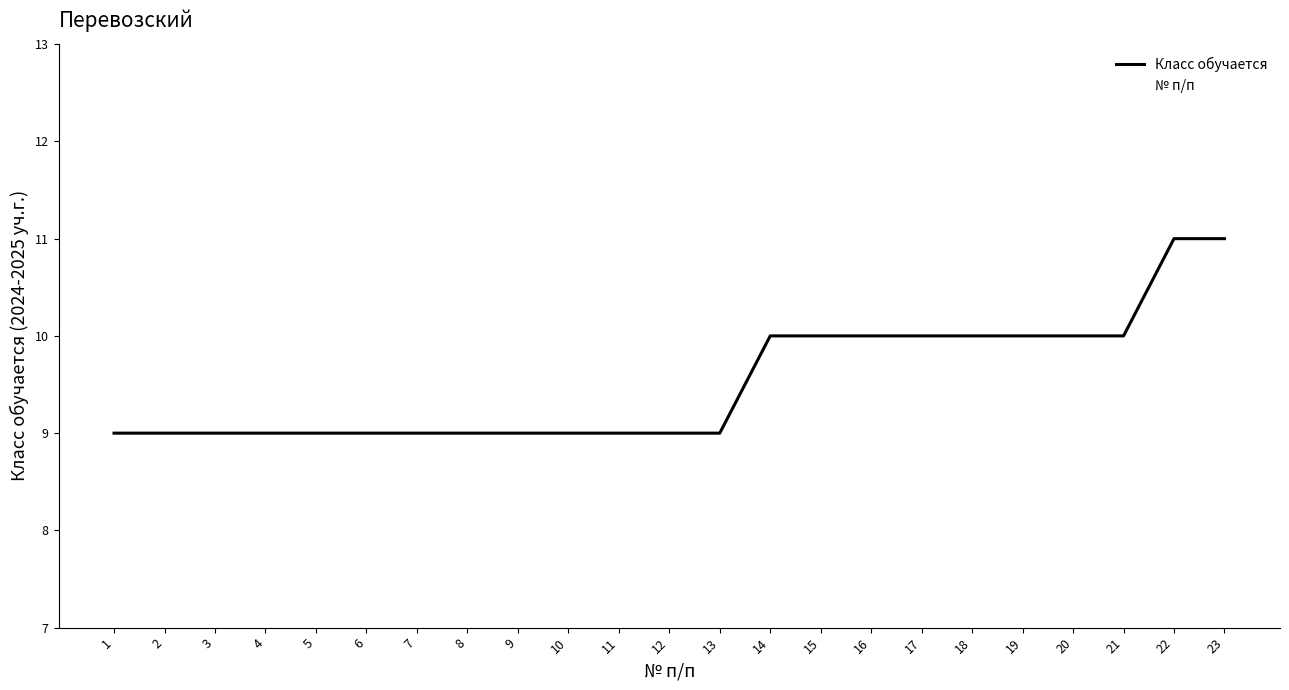

What is the average value of the Класс обучается series?

10